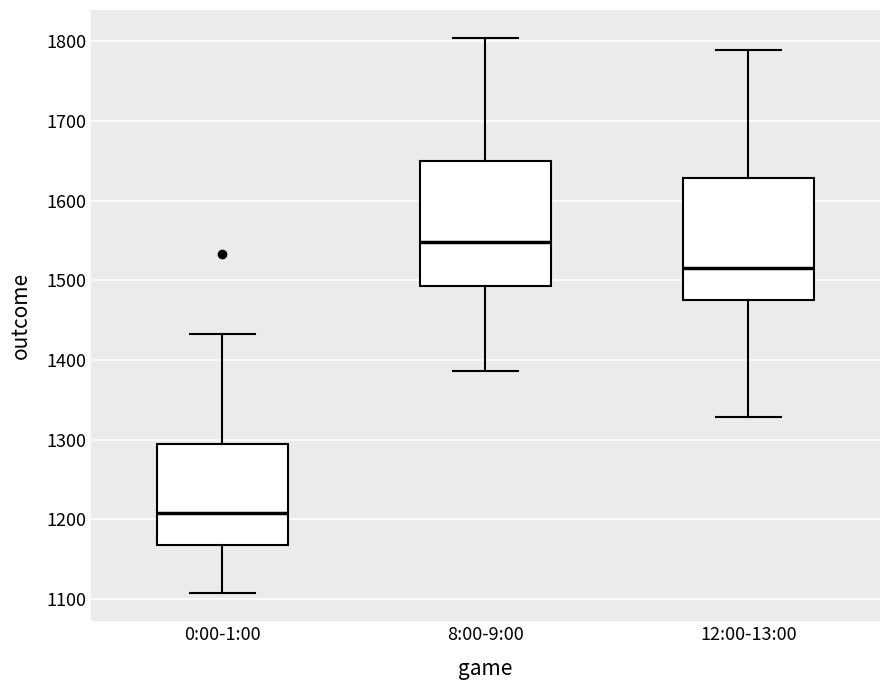

Reading left to right, transcribe this box plot: for each box, give where its median line is, the range the box spans, and where its two whiskers end, as read against the y-axis. The values are not printed on the chart, so give them approximately, as read against the axis.

0:00-1:00: median 1210, box 1170 to 1290, whiskers 1110 to 1430
8:00-9:00: median 1550, box 1490 to 1650, whiskers 1390 to 1800
12:00-13:00: median 1520, box 1480 to 1630, whiskers 1330 to 1790